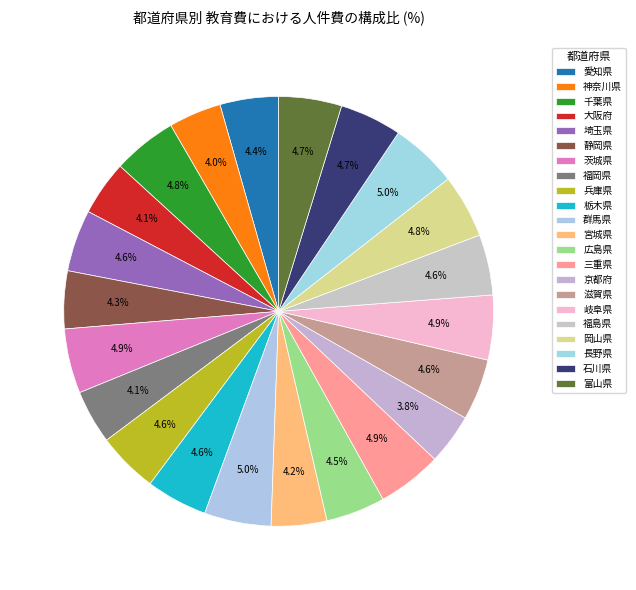

Is it true that 富山県 is 5% of the pie?

True